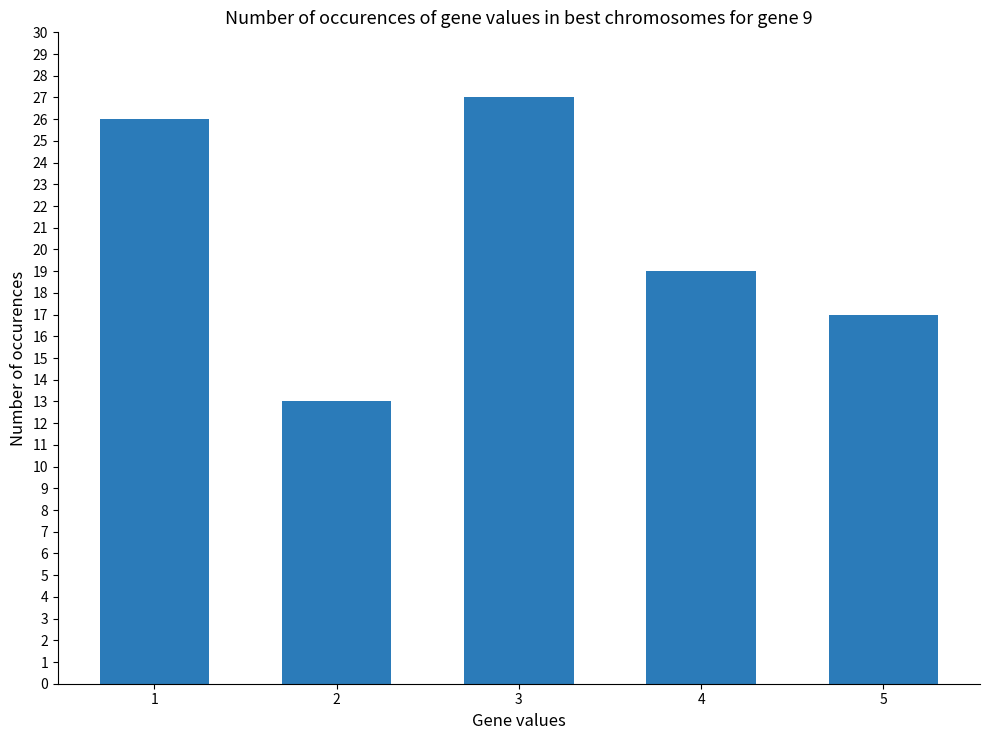

What is the difference between the values at 5 and 3?

10